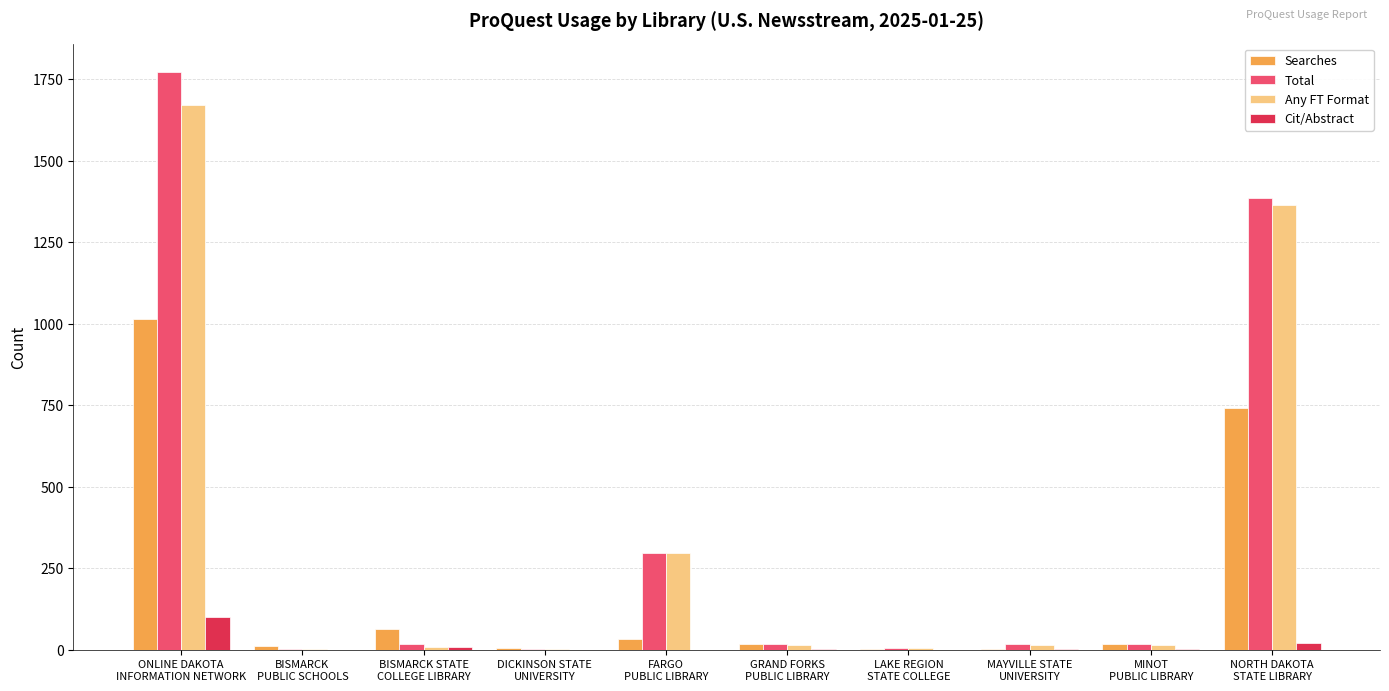

What is the maximum value shown in the chart?

1771